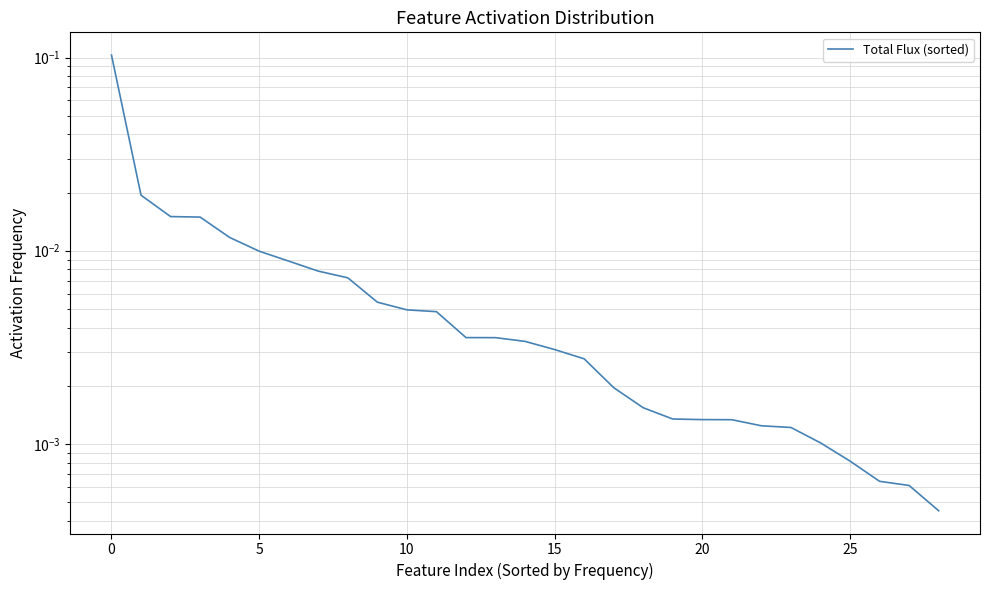

What is the label of the 29th point from the left?

28